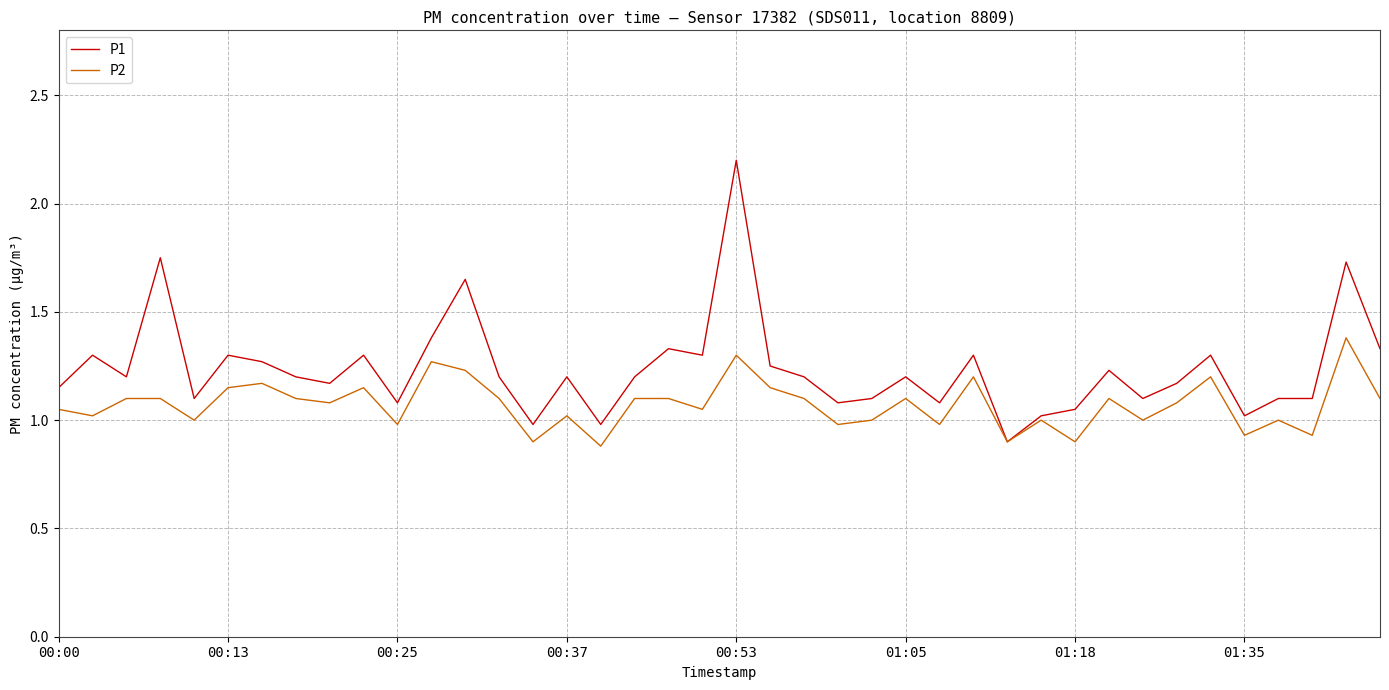

Which series has the widest spread of values?

P1